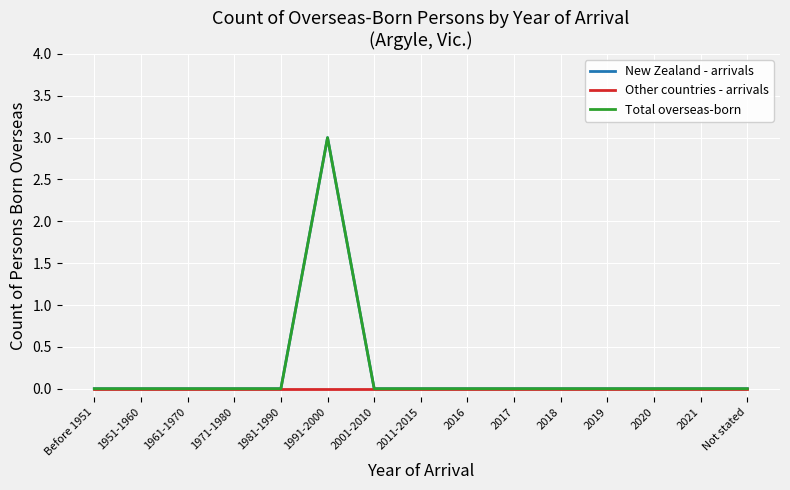

Is this an area chart (filled region under the line)?

No